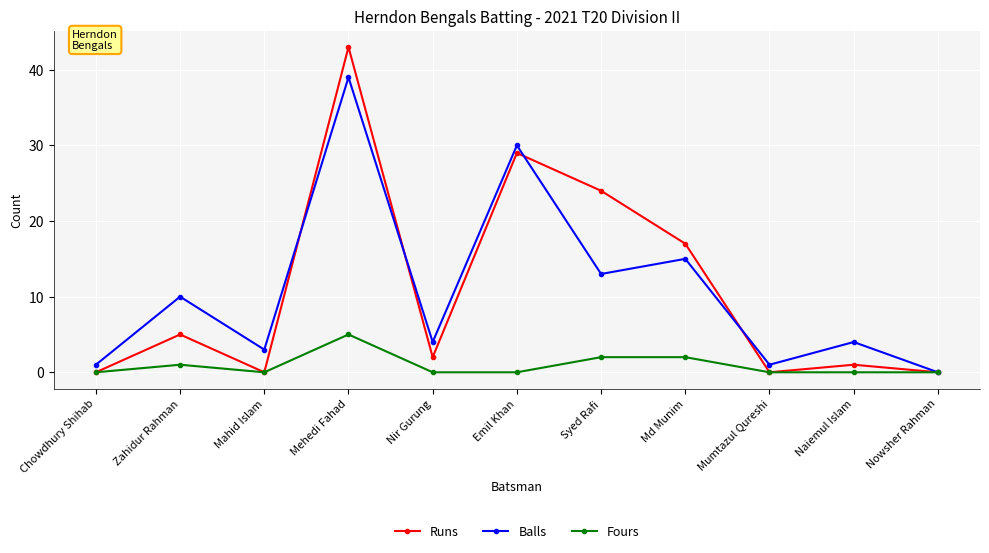

At how many categories does at least one series exceed 21?

3